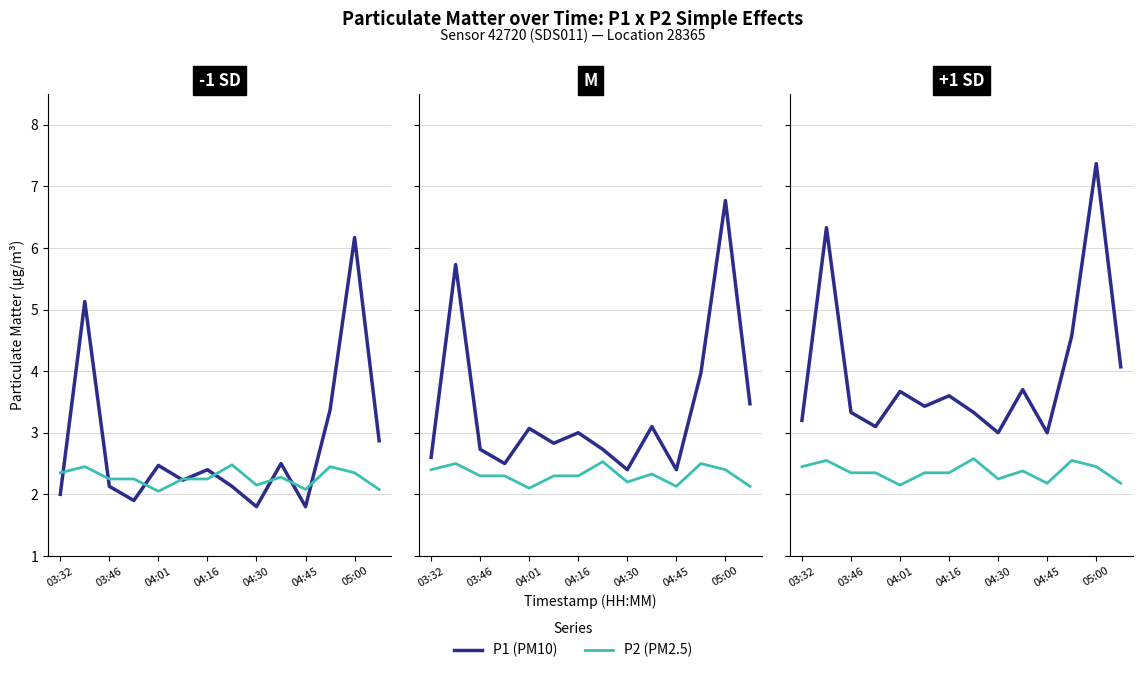

What is the maximum value for P1?

7.4